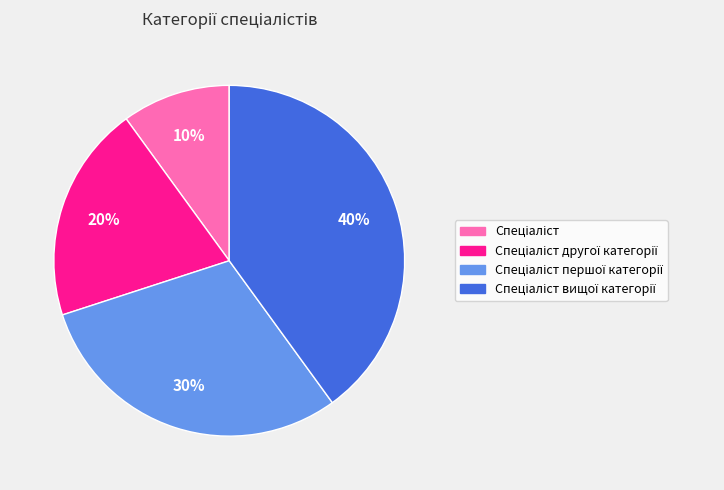

Is there a majority slice in this chart?

No